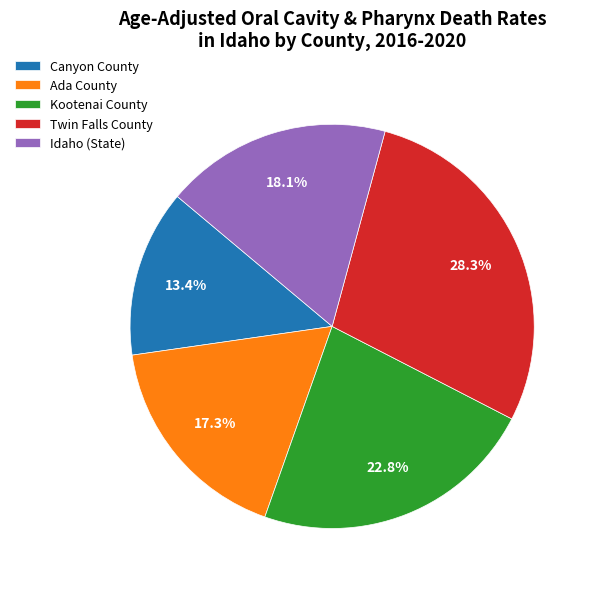

What is the ratio of the value at Idaho (State) to the value at Twin Falls County?

0.6